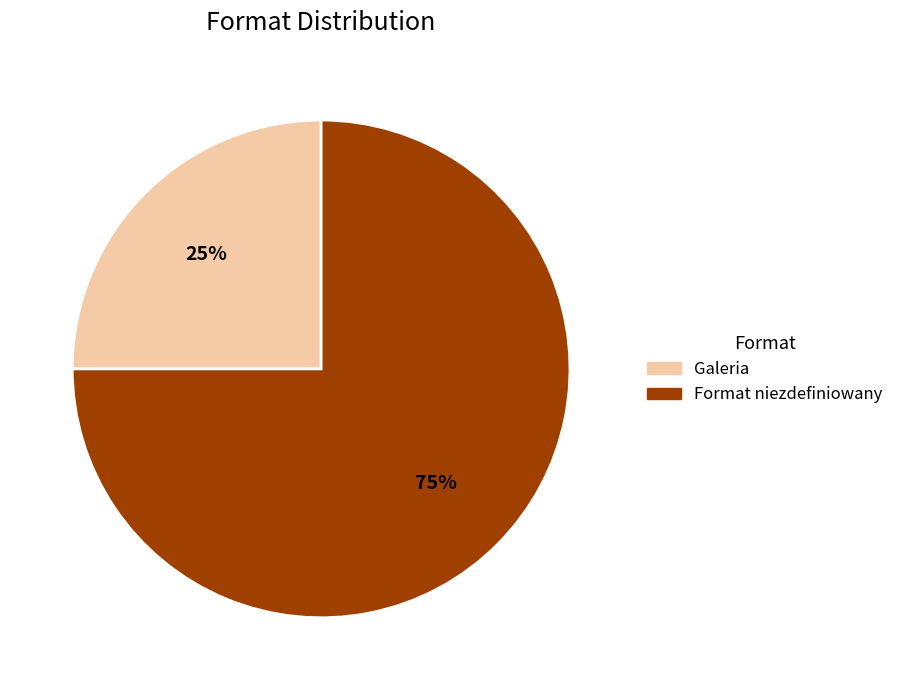

Which slice represents more than half of the pie?

Format niezdefiniowany